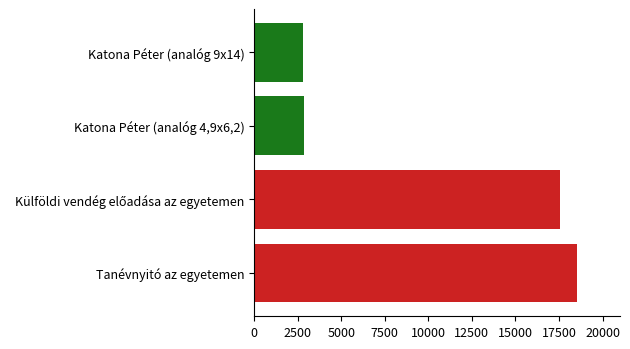

Rank the categories by value from highest to lowest.

Tanévnyitó az egyetemen, Külföldi vendég előadása az egyetemen, Katona Péter (analóg 4,9x6,2), Katona Péter (analóg 9x14)